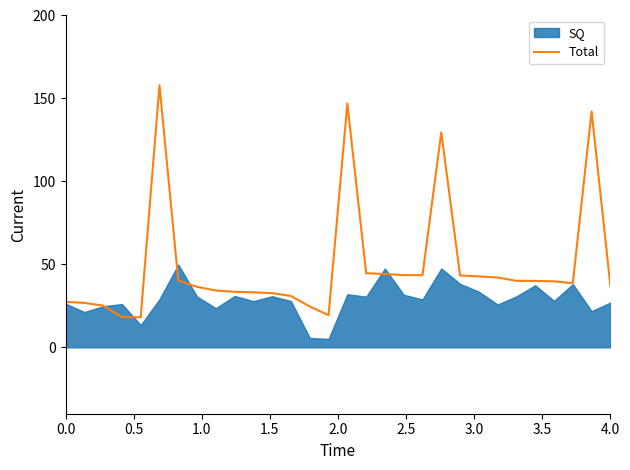

True or false: the data shows 13.7 at 1.0.

False